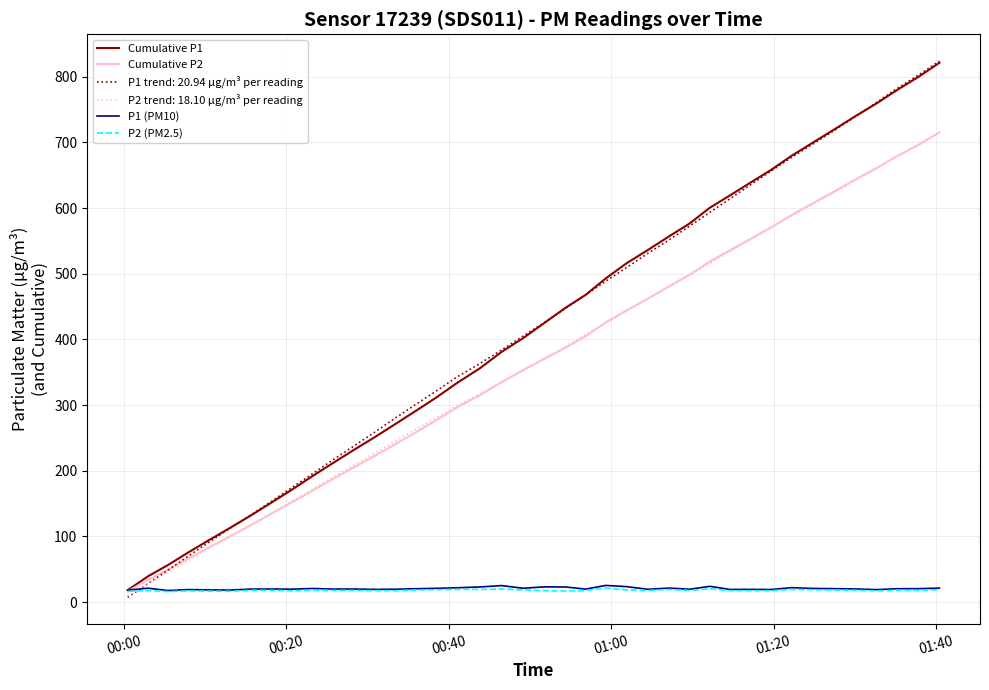

After their last crossing, which series has the higher values: P2 (PM2.5) or P1 trend: 20.94 µg/m³ per reading?

P1 trend: 20.94 µg/m³ per reading